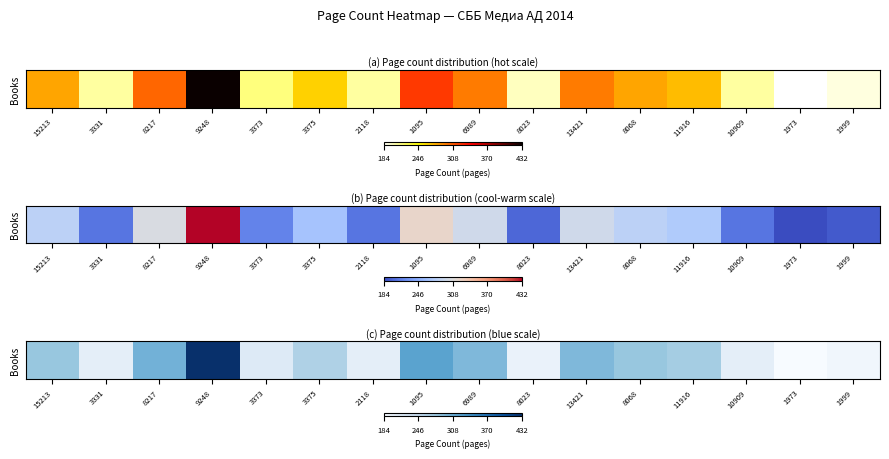

List the labels in order of value, largest first.

9248, 1095, 8217, 6989, 13421, 15213, 8068, 11916, 3375, 3373, 3331, 2118, 10909, 8023, 1999, 1973